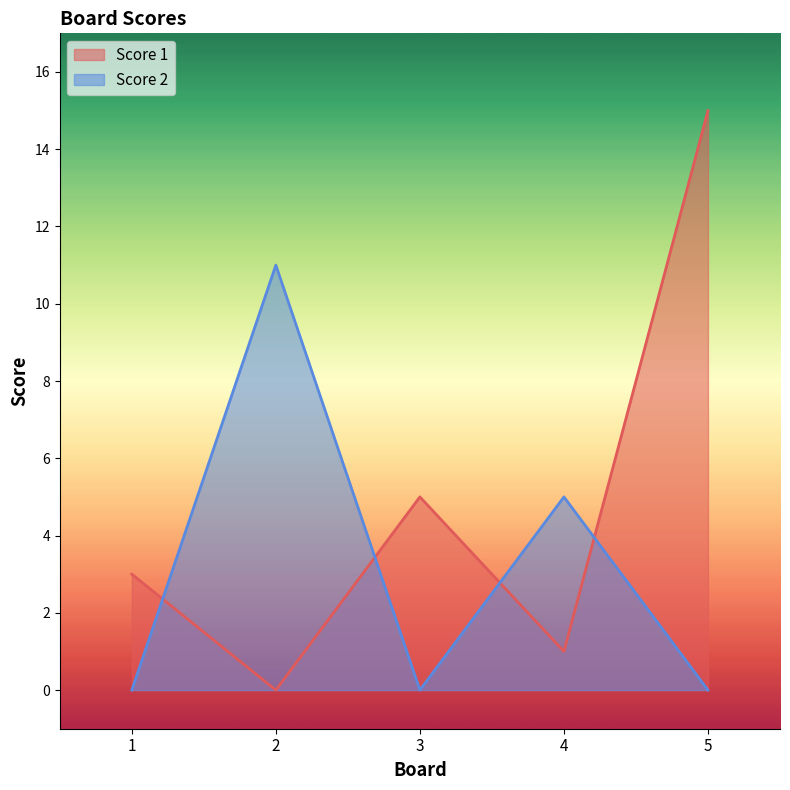

Which series has the largest total across all categories?

Score 1